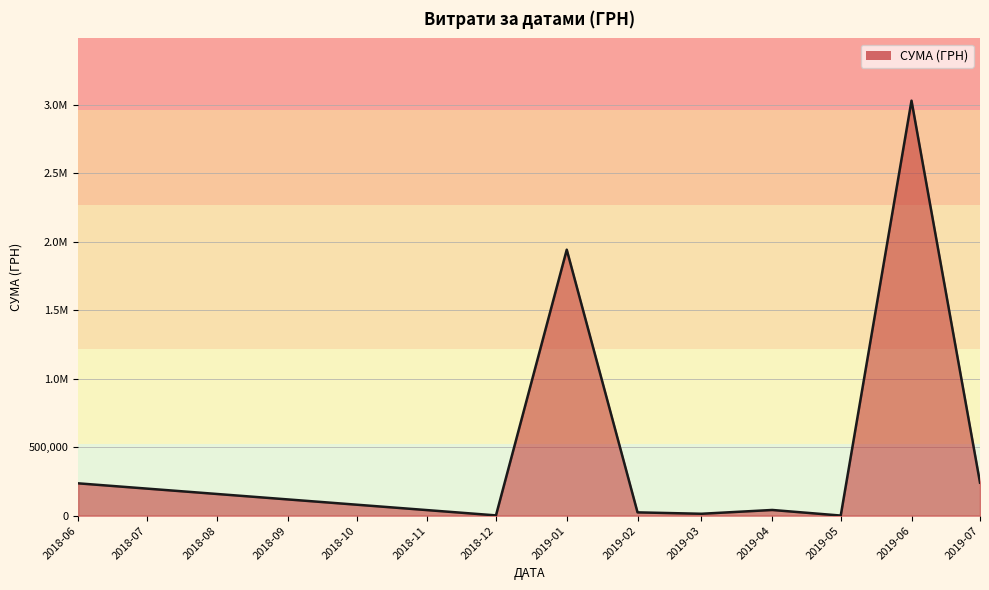

Does the chart display data point markers on the line(s)?

No